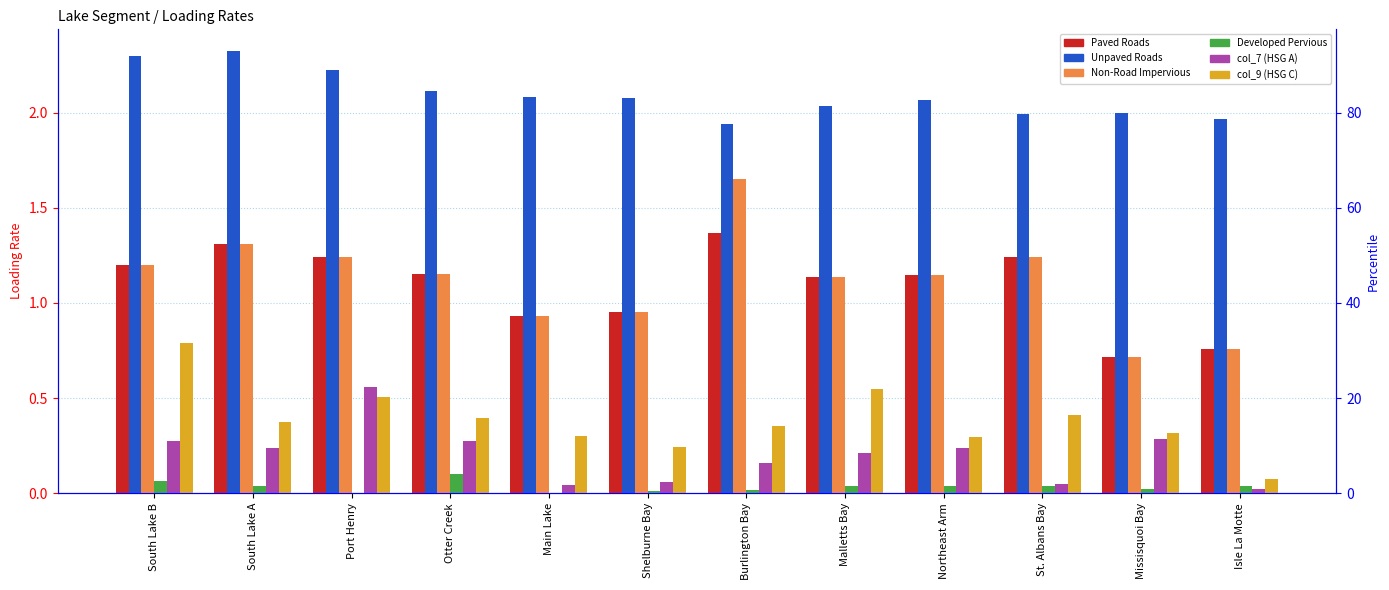

Where is col_7 (HSG A) nearest to the value 0?

Isle La Motte